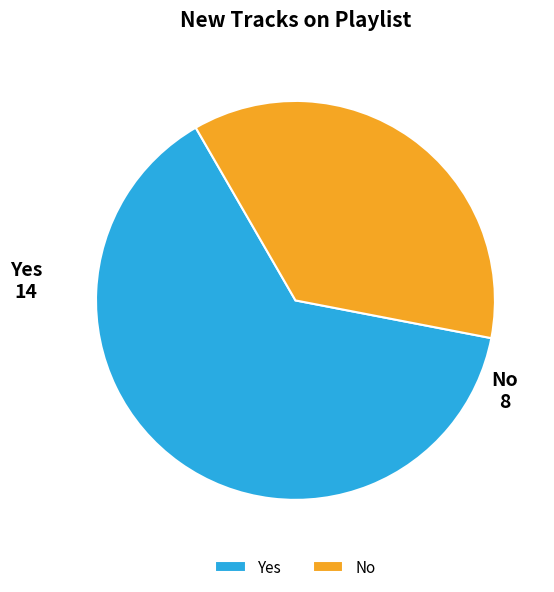

Is No the majority of the pie?

No